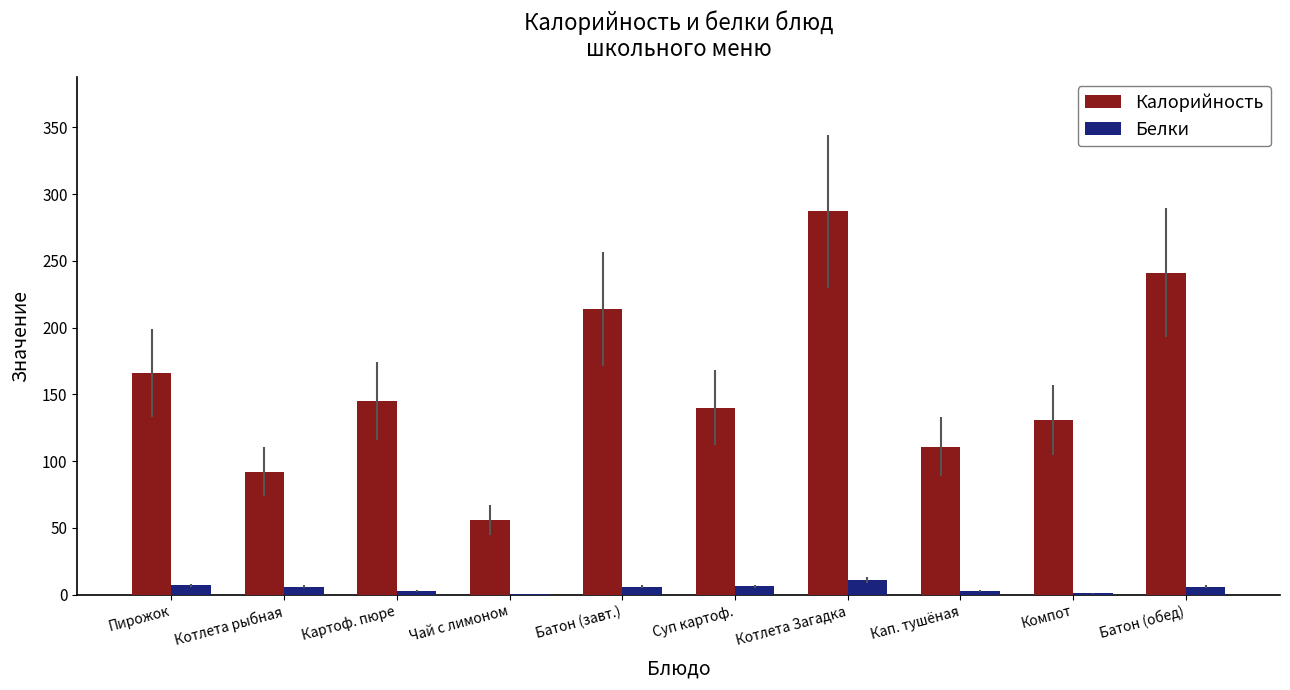

The Калорийность series shows 214.0 at Батон (завт.). True or false?

True